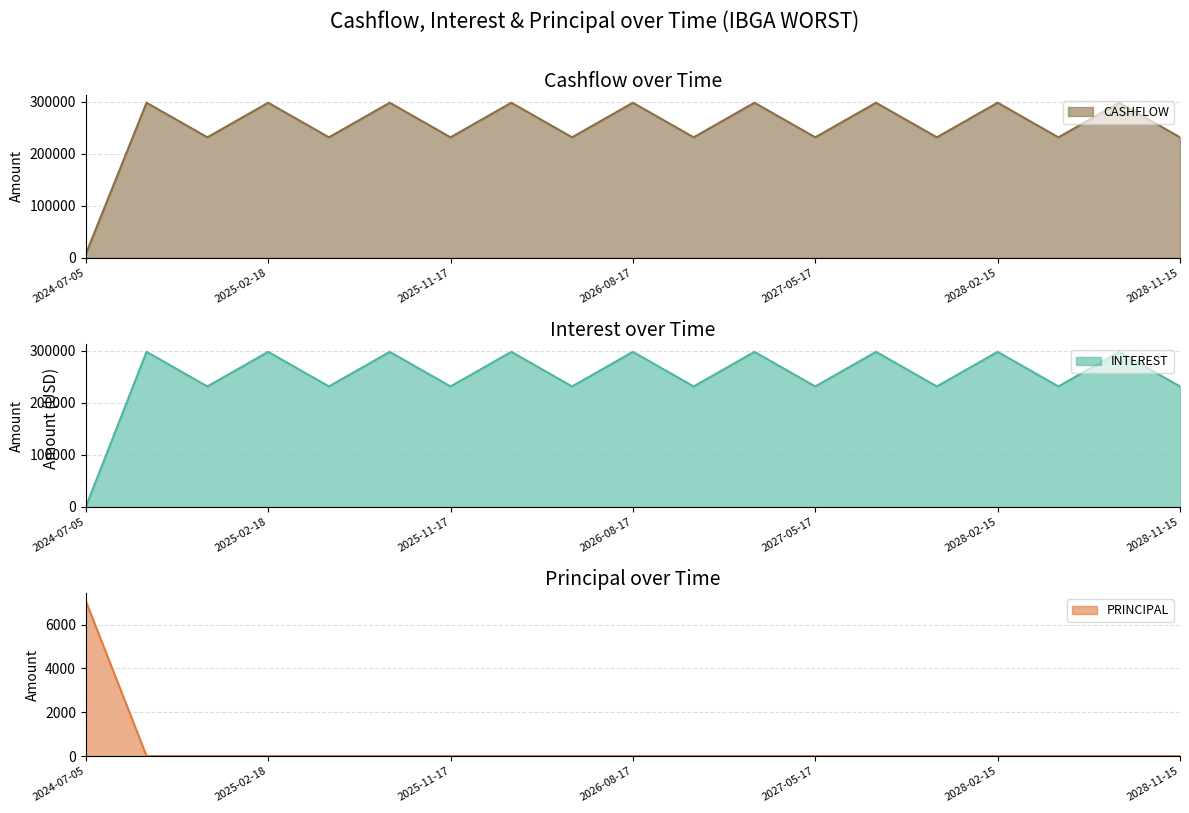

True or false: INTEREST and CASHFLOW cross at least once.

False